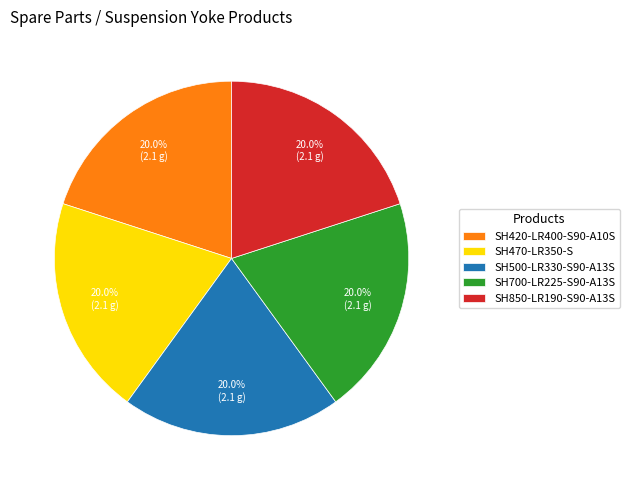

To the nearest percent, what portion does SH850-LR190-S90-A13S represent?

20%